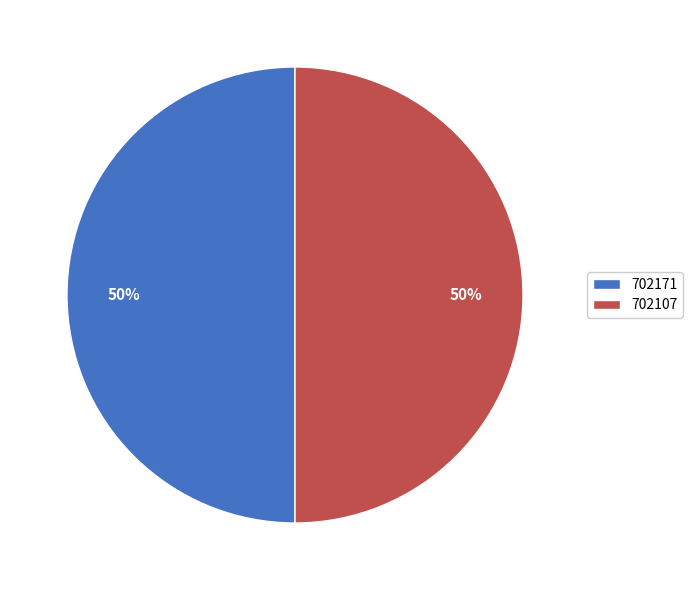

True or false: 702171 accounts for 50% of the total.

True